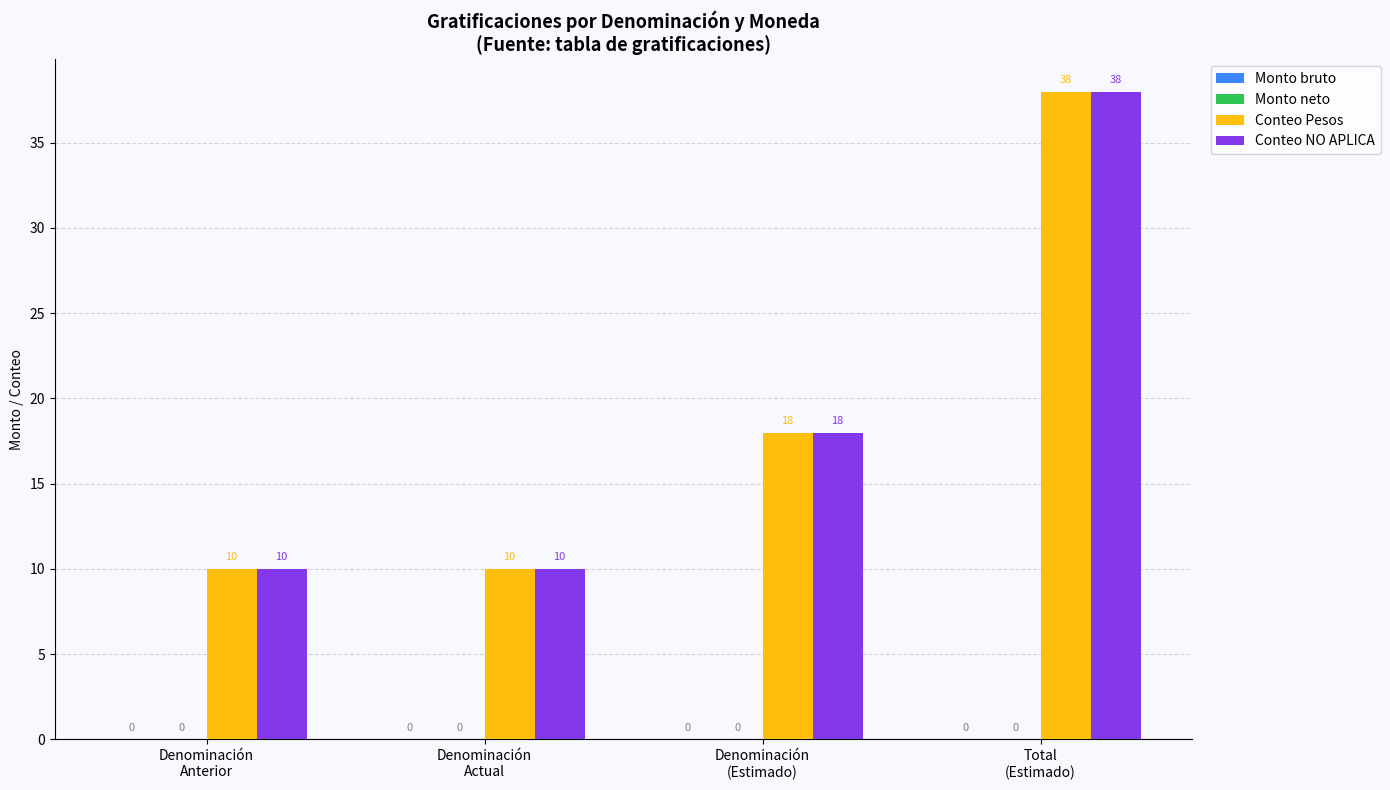

Reading left to right, list all the values displayed in this chart.

Conteo Pesos: 10	10	18	38
Conteo NO APLICA: 10	10	18	38